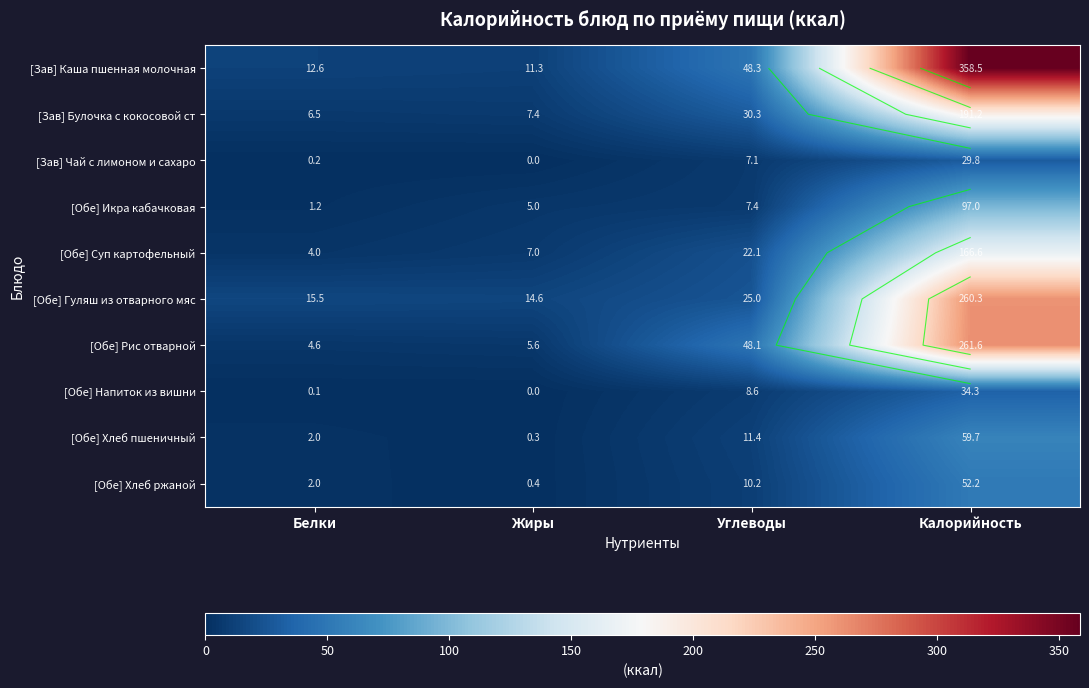

What is the sum of all [Обе] Суп картофельный values?

199.6